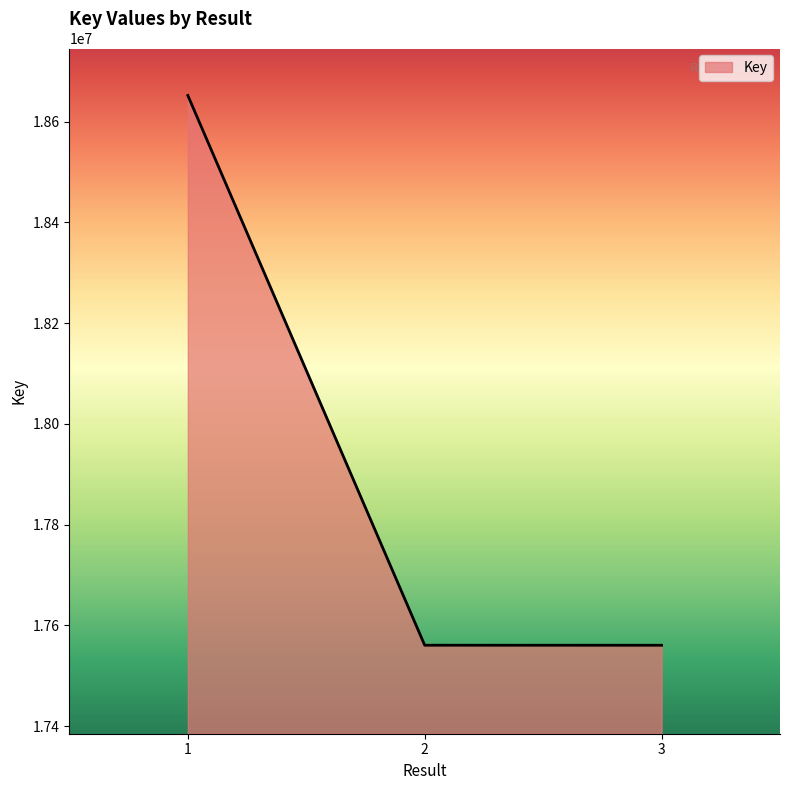

What is the difference between the maximum and minimum values?

1091435